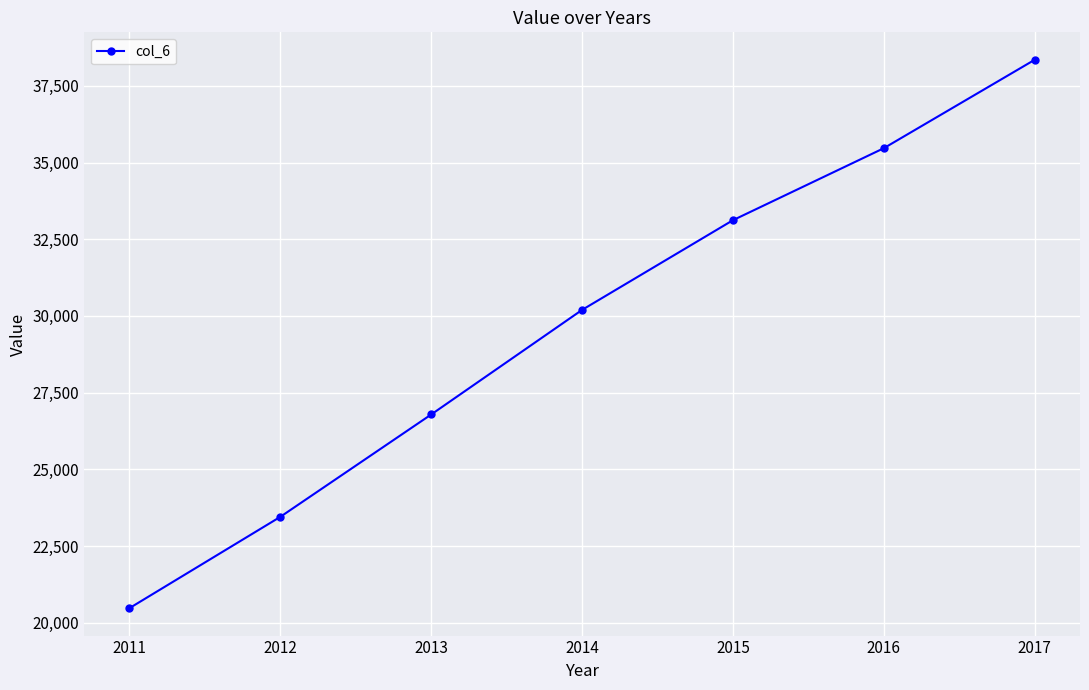

What is the ratio of the value at 2014 to the value at 2015?

0.9